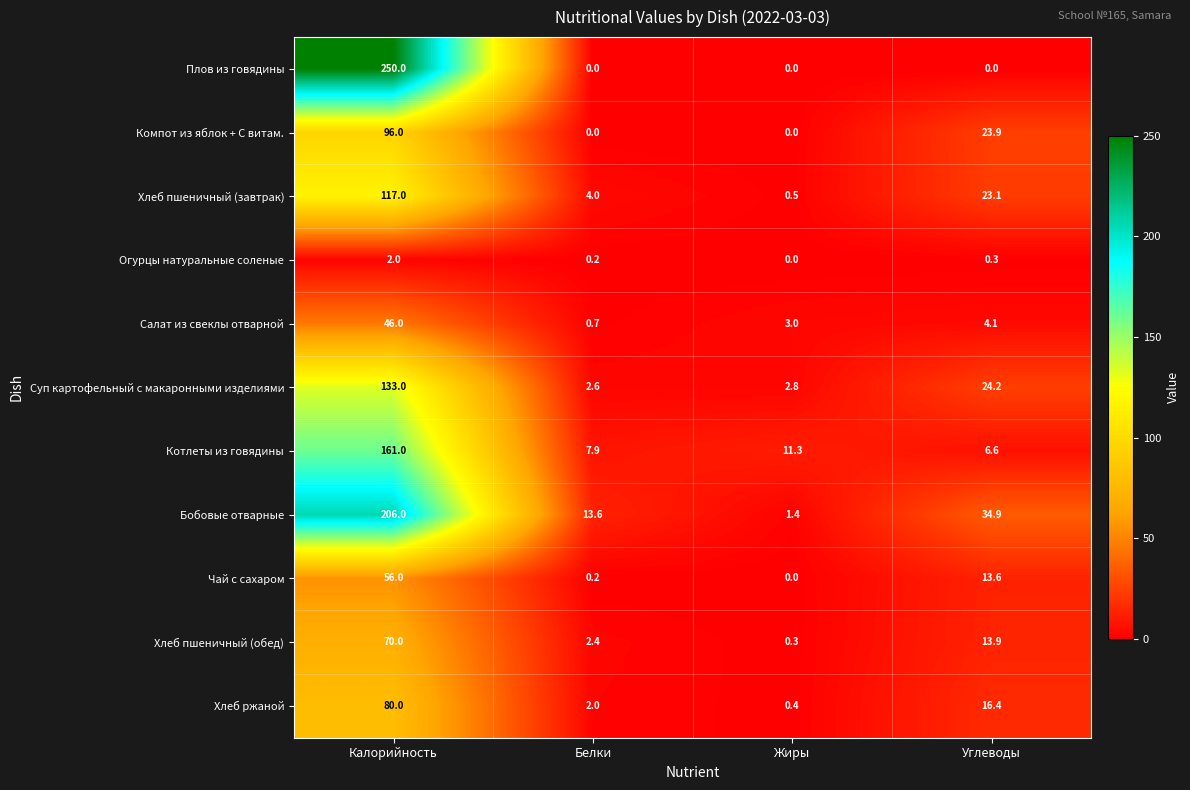

Between Жиры and Углеводы, which series saw the biggest shift?

Бобовые отварные